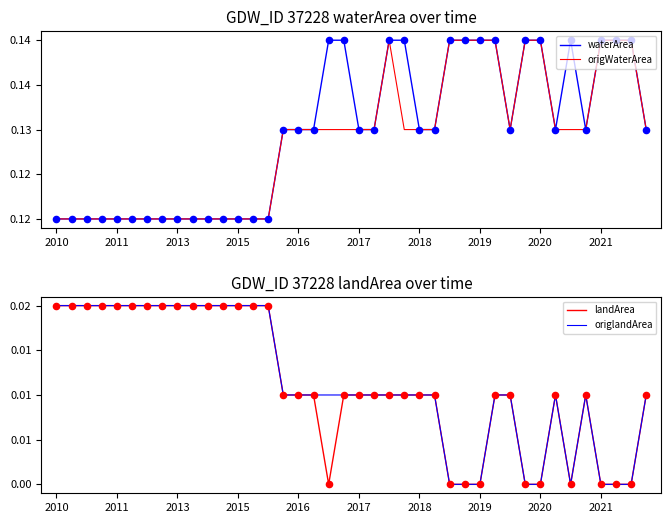

Which series contains the lowest Y value?

landArea